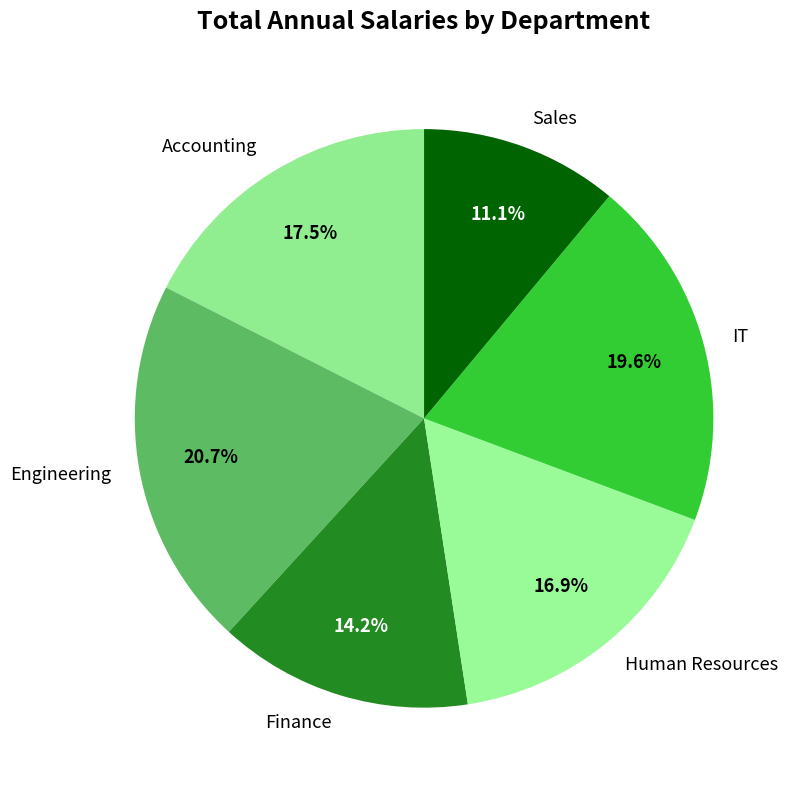

Is the sum of IT and Accounting greater than half?

No